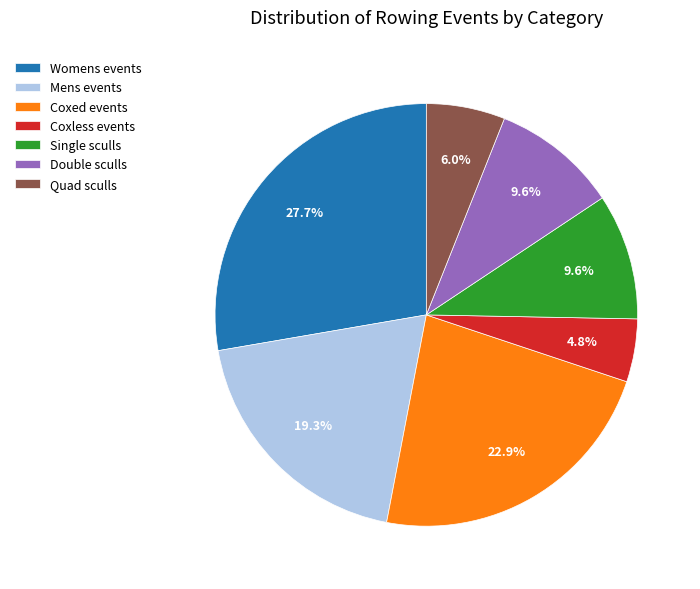

Combined, what portion of the pie is Single sculls and Mens events?

28.9%